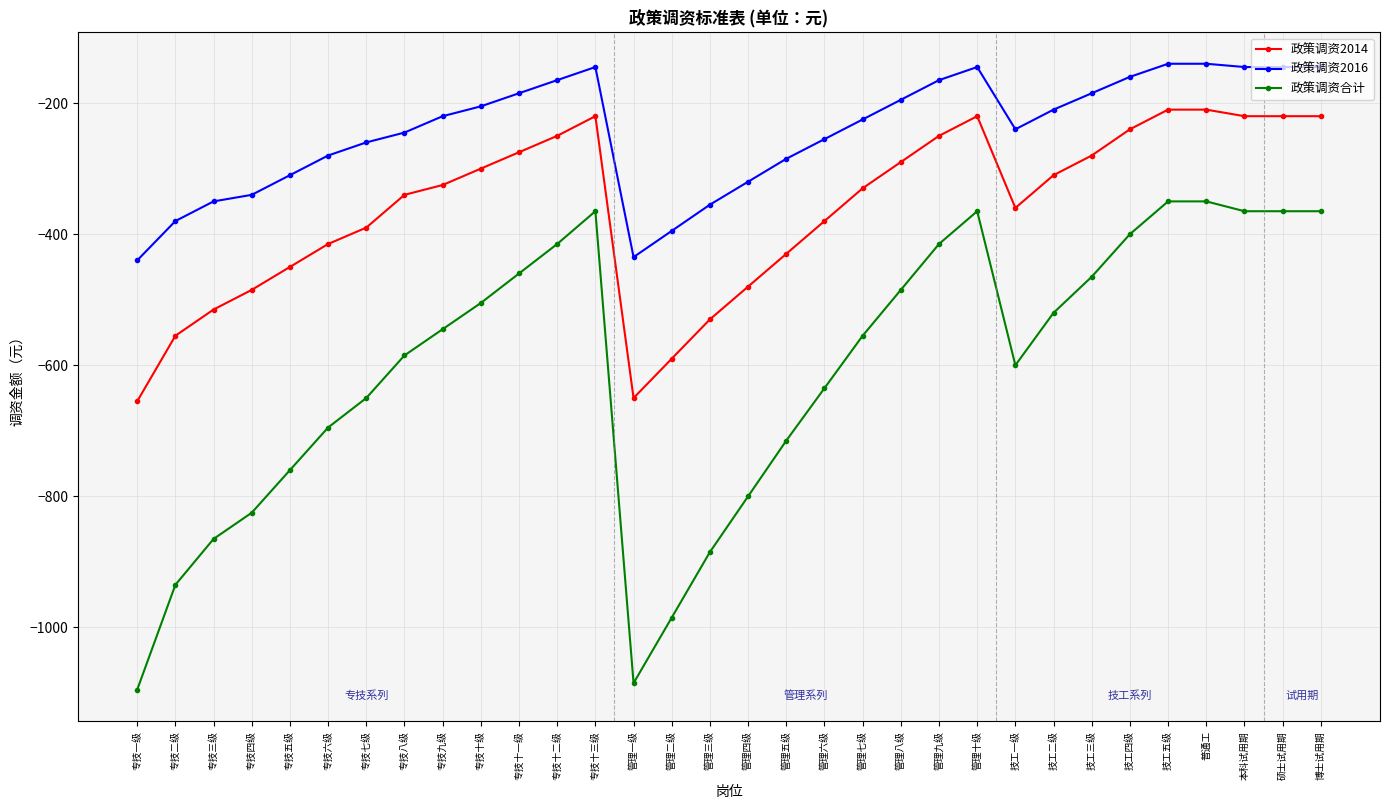

How many lines are shown in the chart?

3